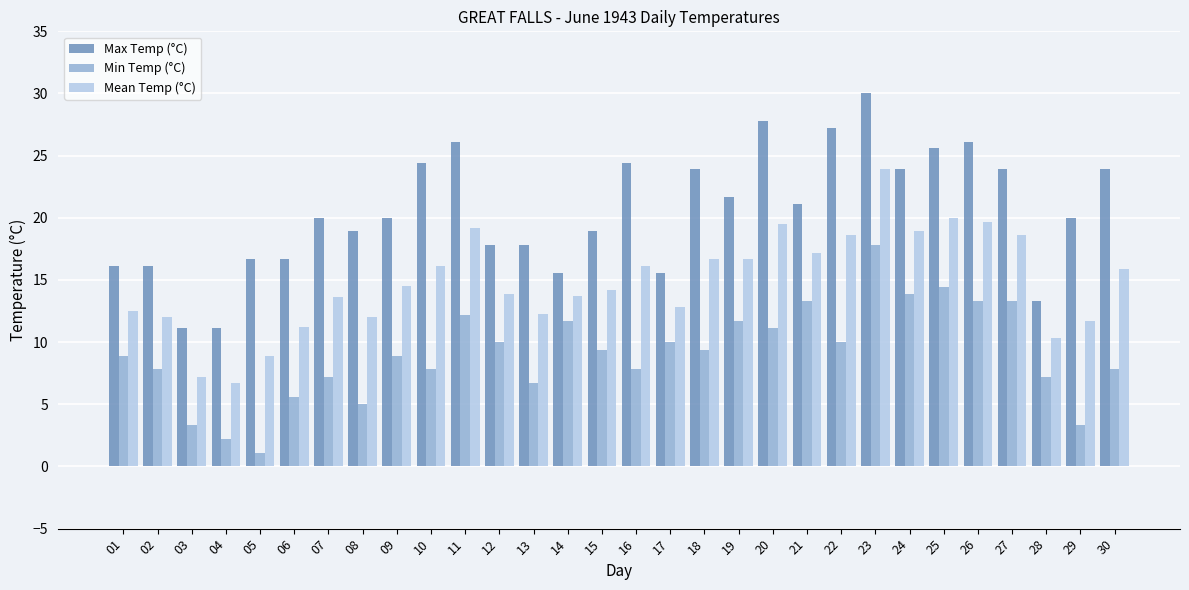

What is the lowest value of the Mean Temp (°C) series?

6.7